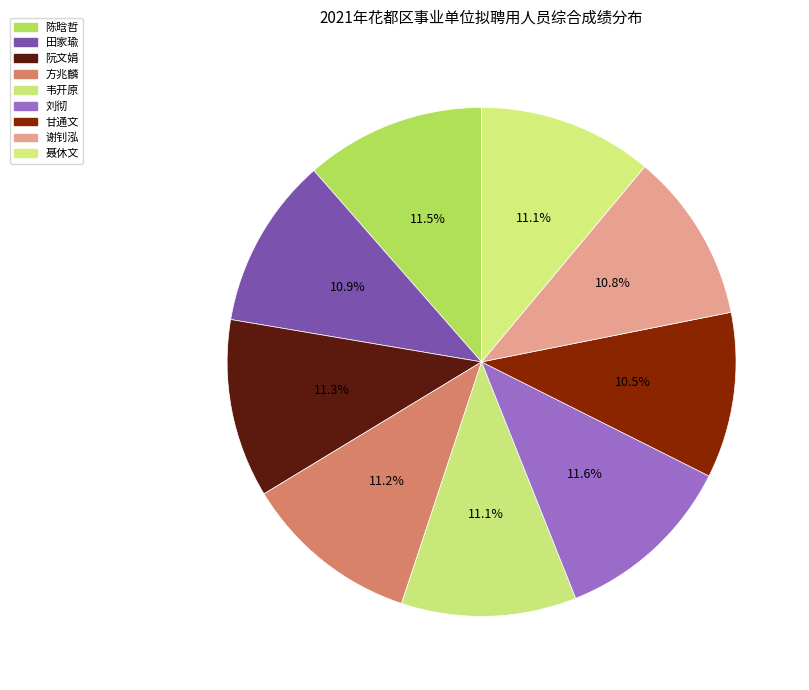

Which slice is the largest?

刘彻